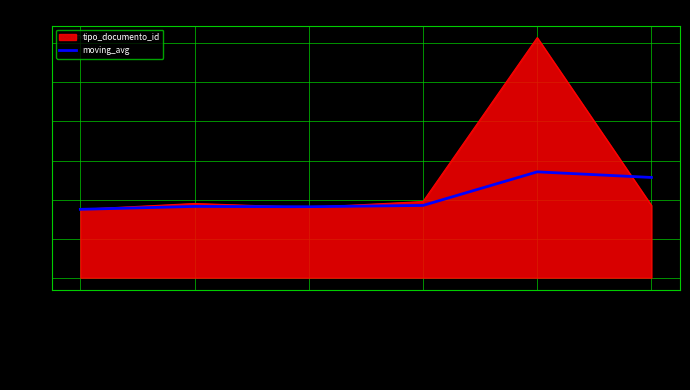

What are all the series names shown in the legend?

tipo_documento_id, moving_avg